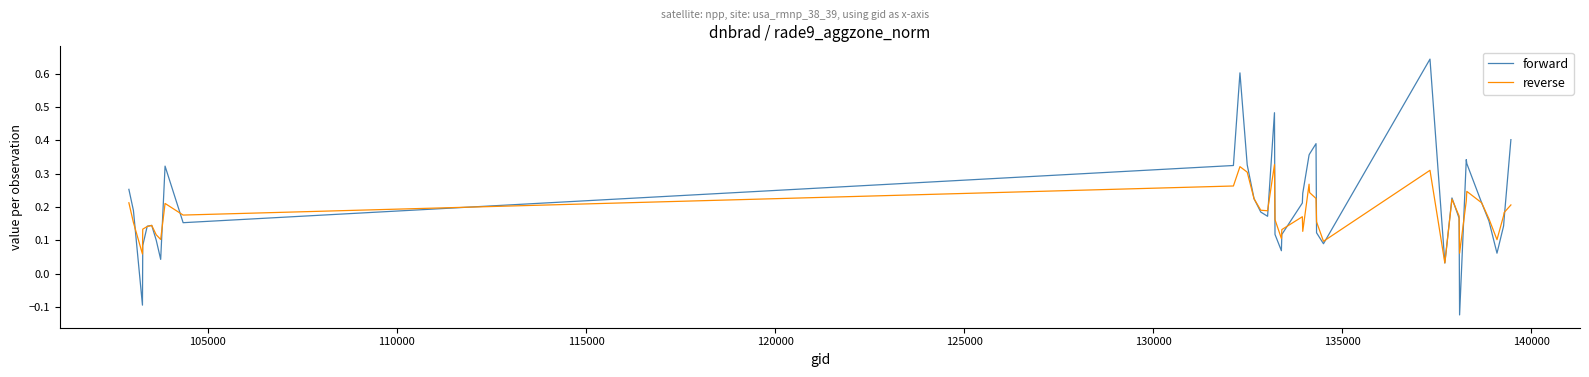

List the series in order of their peak value, highest first.

forward, reverse